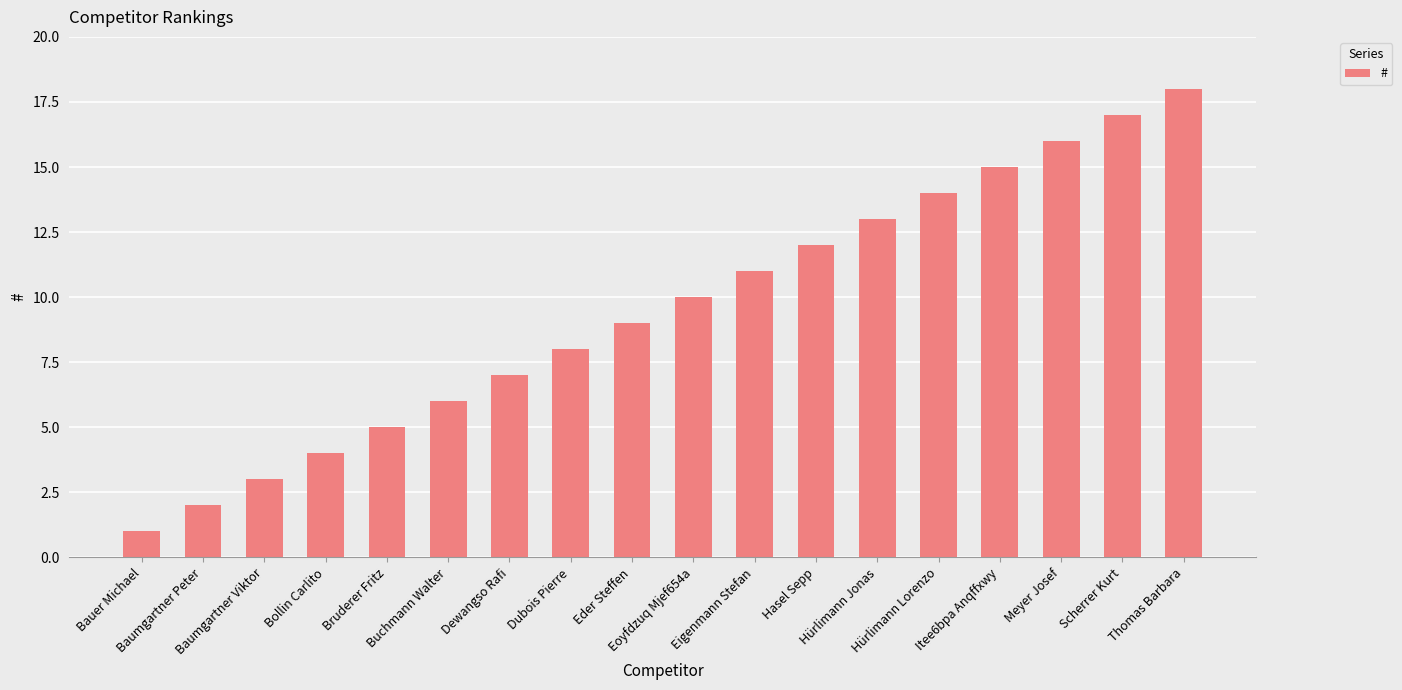

What position from the right is Hürlimann Jonas?

6